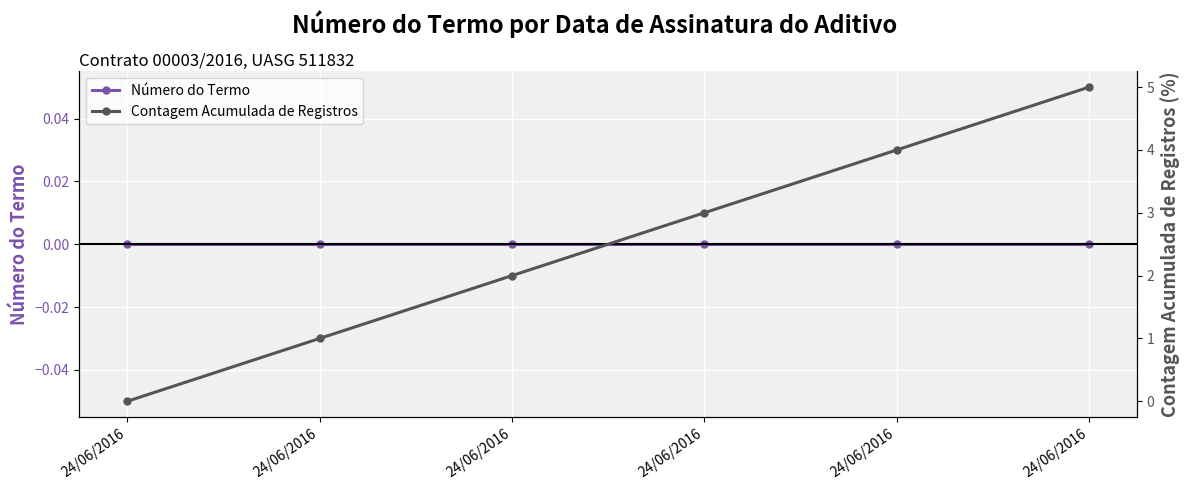

True or false: Número do Termo has a value of 0 at 24/06/2016.

True